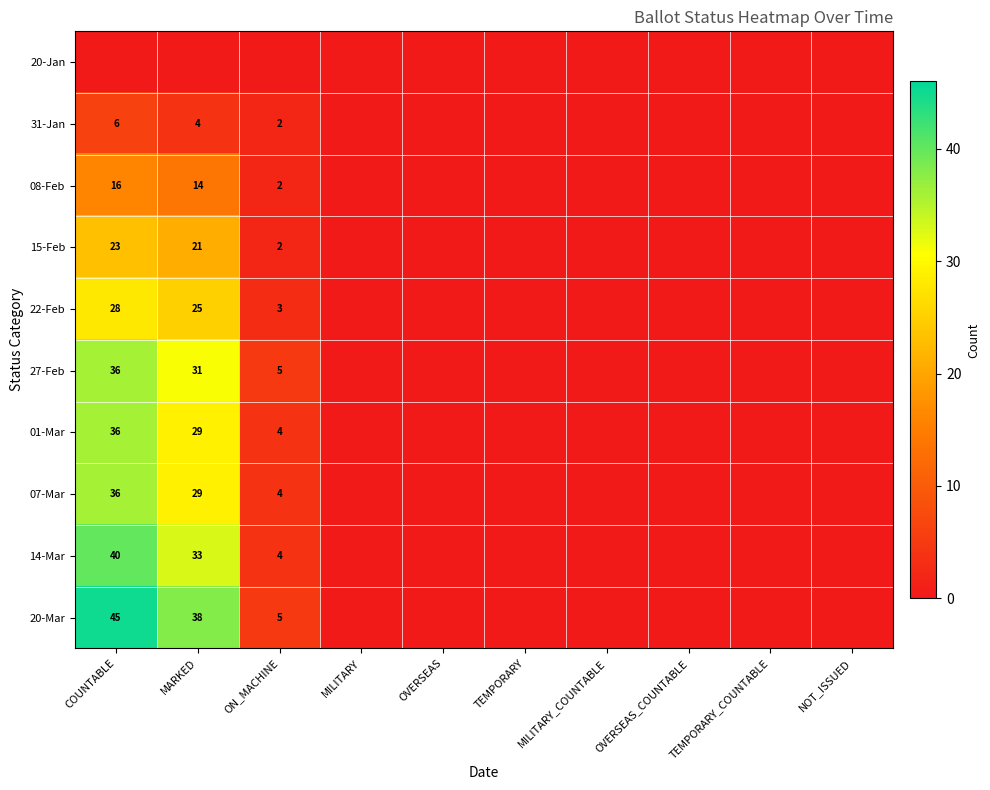

Is it true that 14-Mar equals 6 at ON_MACHINE?

False